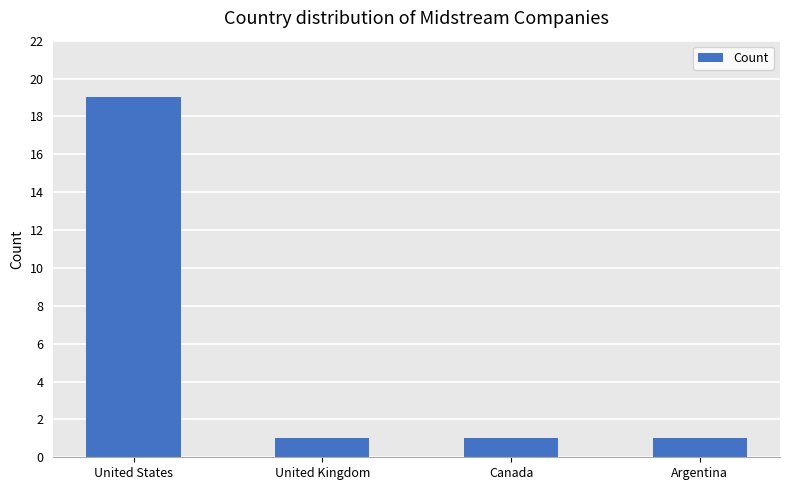

What is the label of the 4th bar from the right?

United States